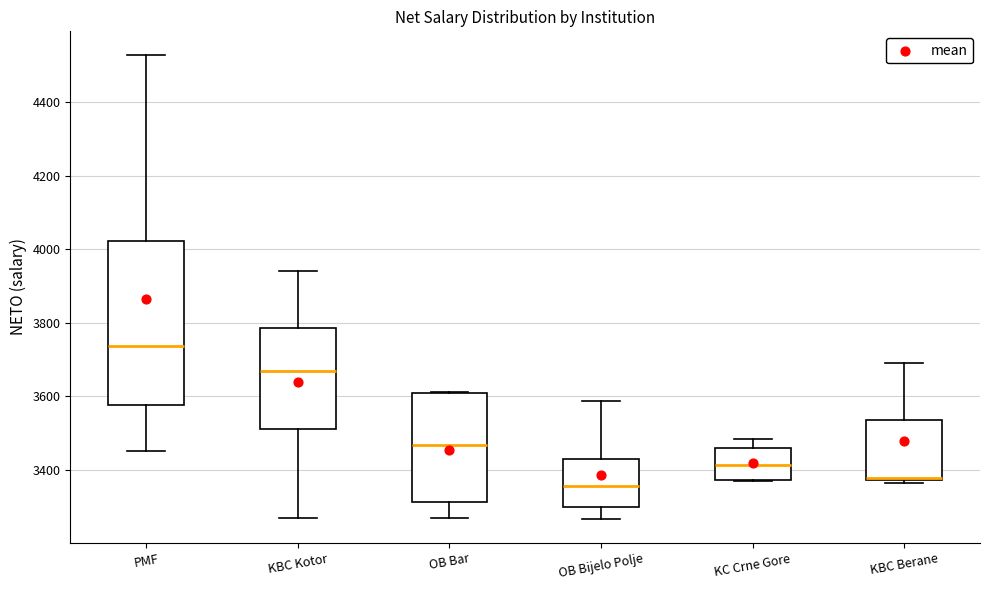

Which box has the highest median line?

PMF